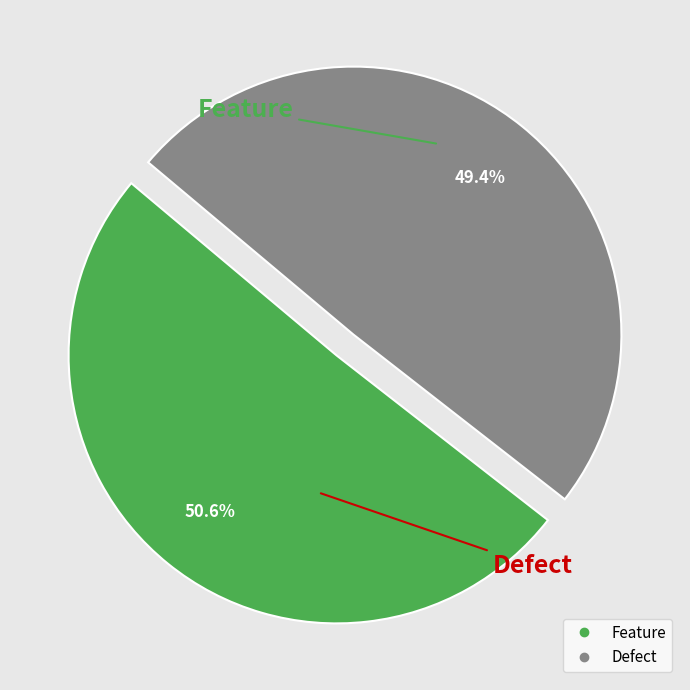

What is the ratio of the value at Feature to the value at Defect?

1.0